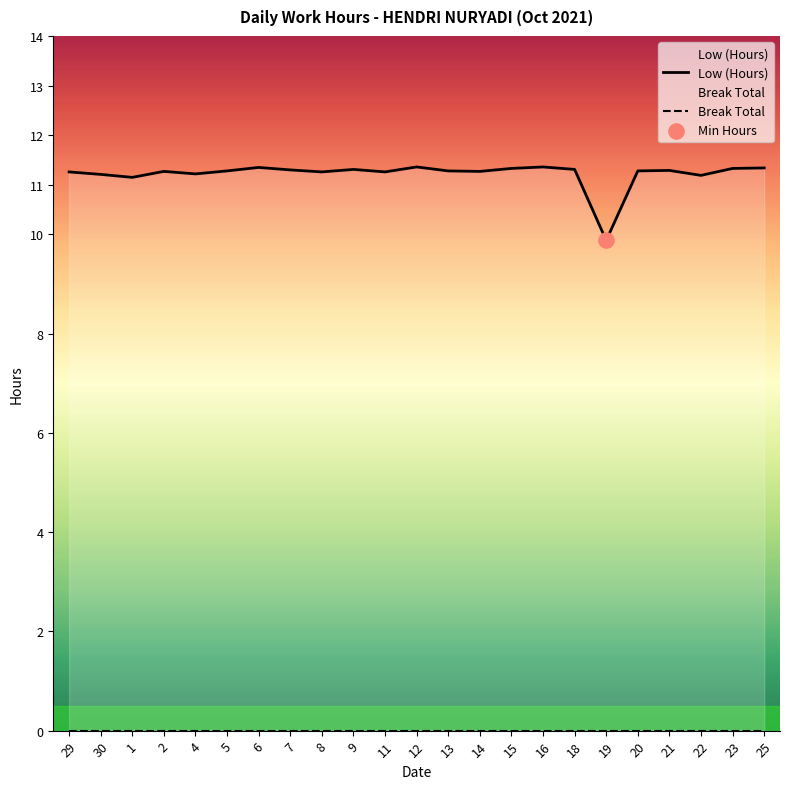

Approximately how many times larger is the value at 7 compared to 12?

1.0